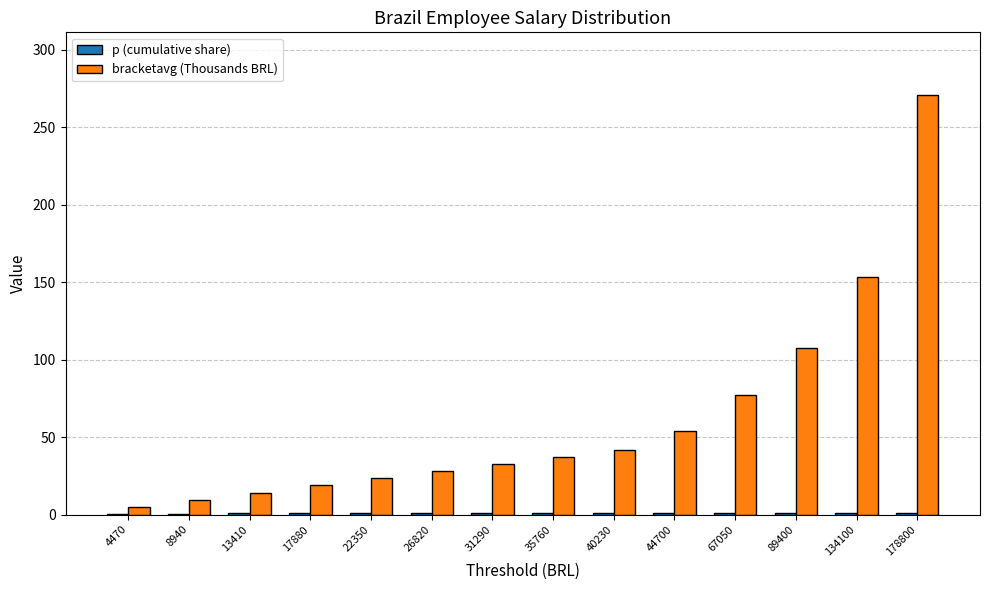

At which category is the sum across all series the highest?

178800